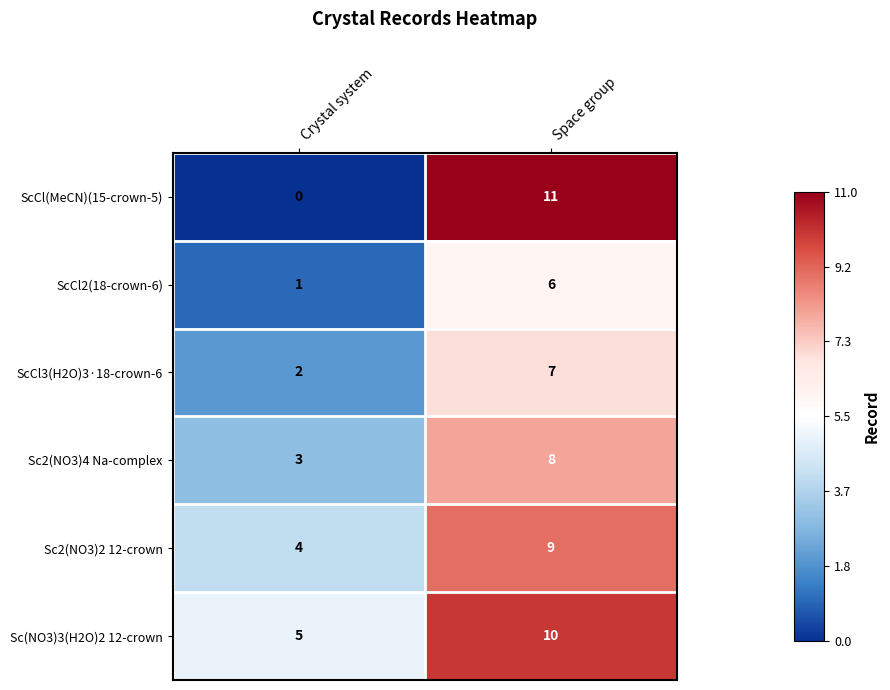

What is the total value across all series at Space group?

51